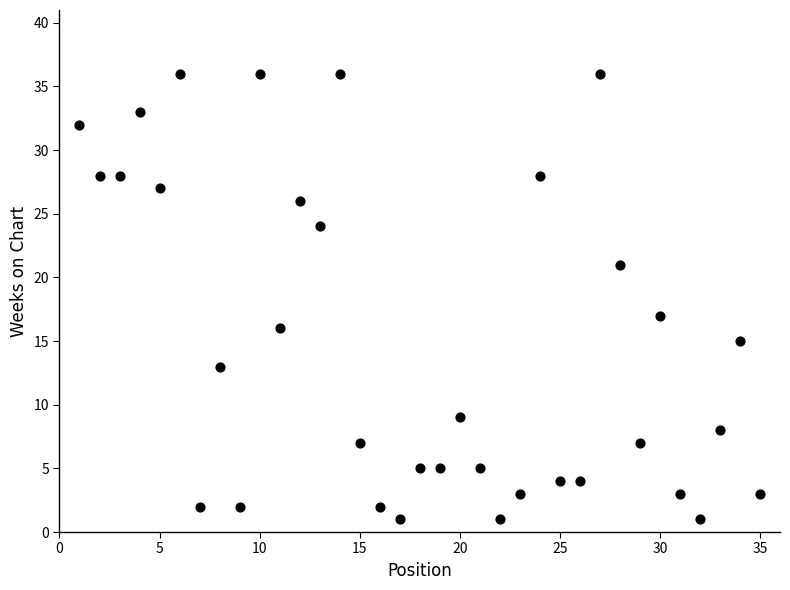

What Y value in the scatter plot is closest to 18?

17